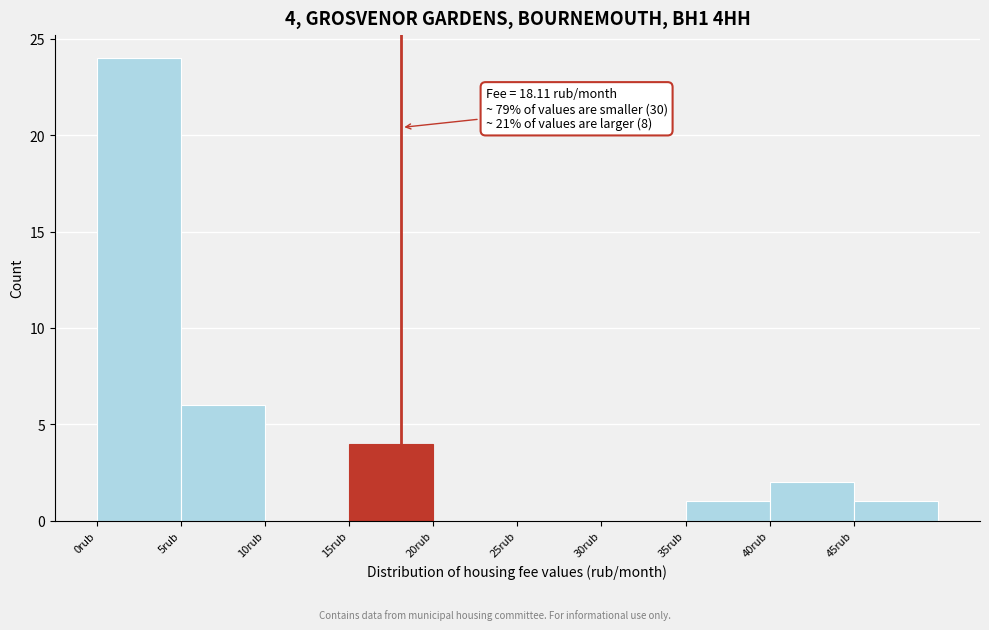

Which range on the x-axis has the tallest bar?

0 to 5